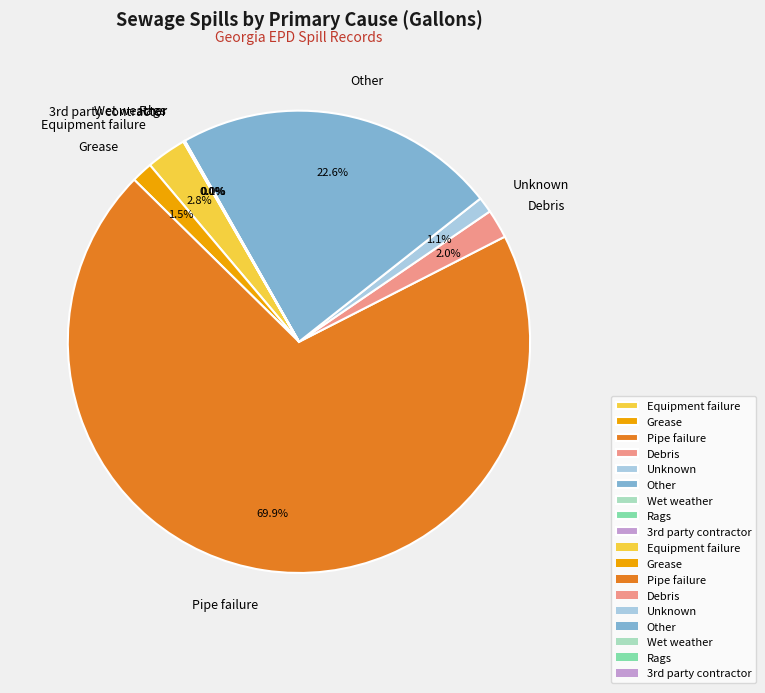

Which has a higher value, Grease or Other?

Other